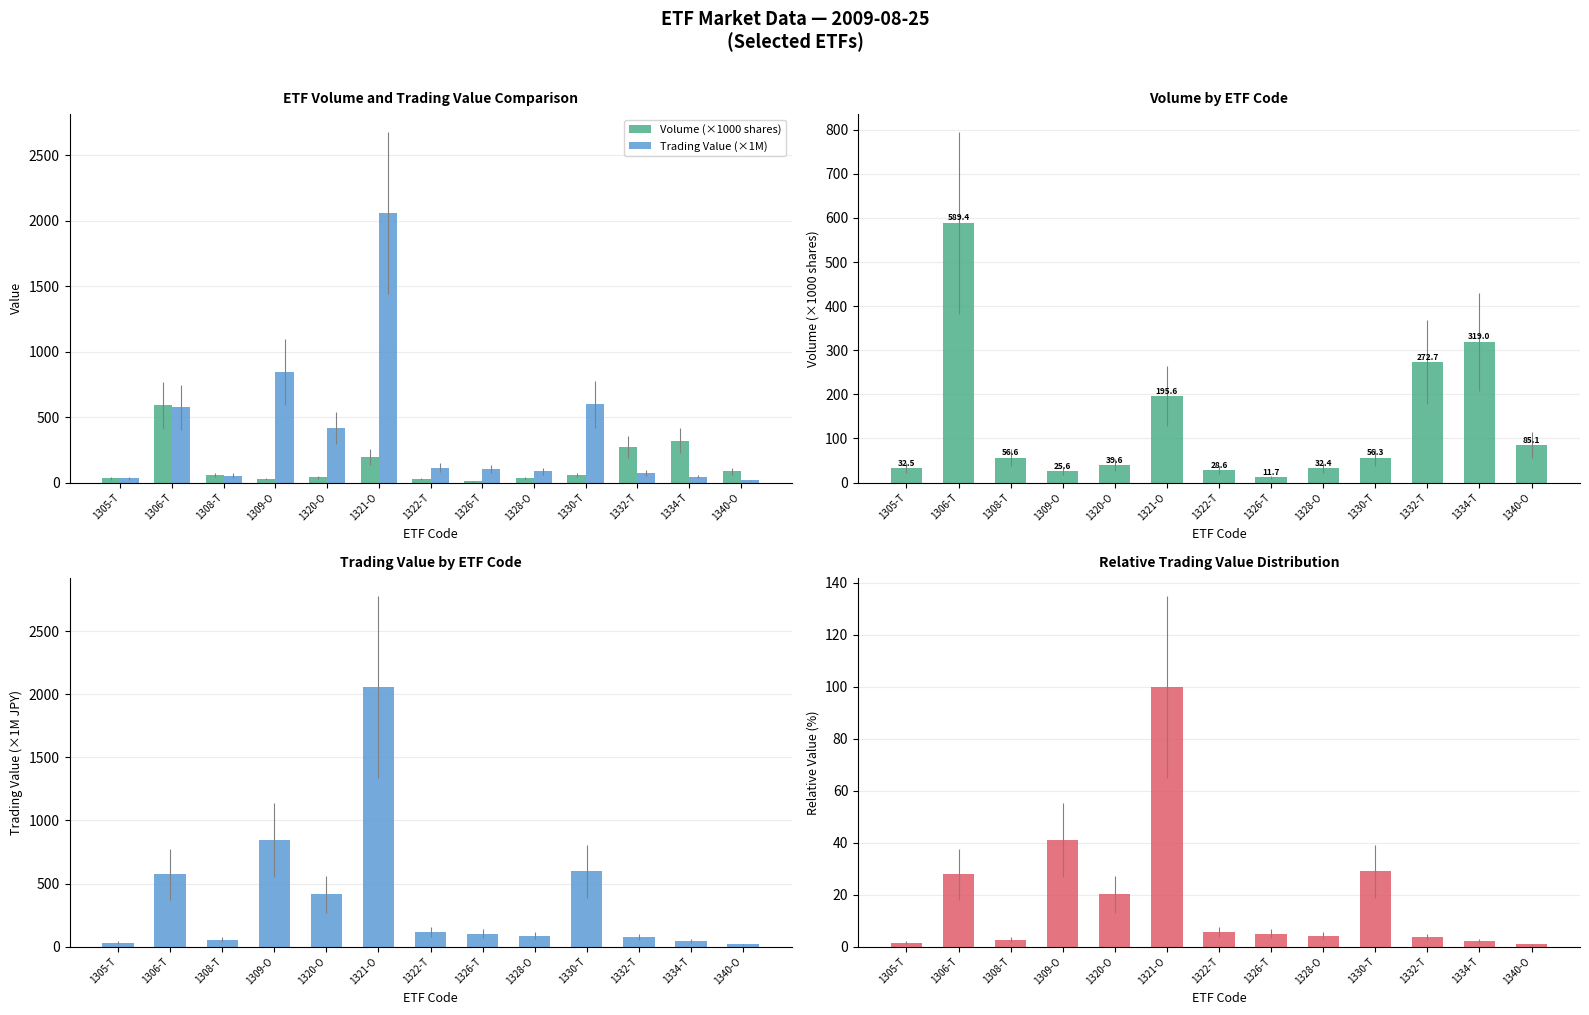

What is the sum of all Relative Trading Value (%) values?

243.5